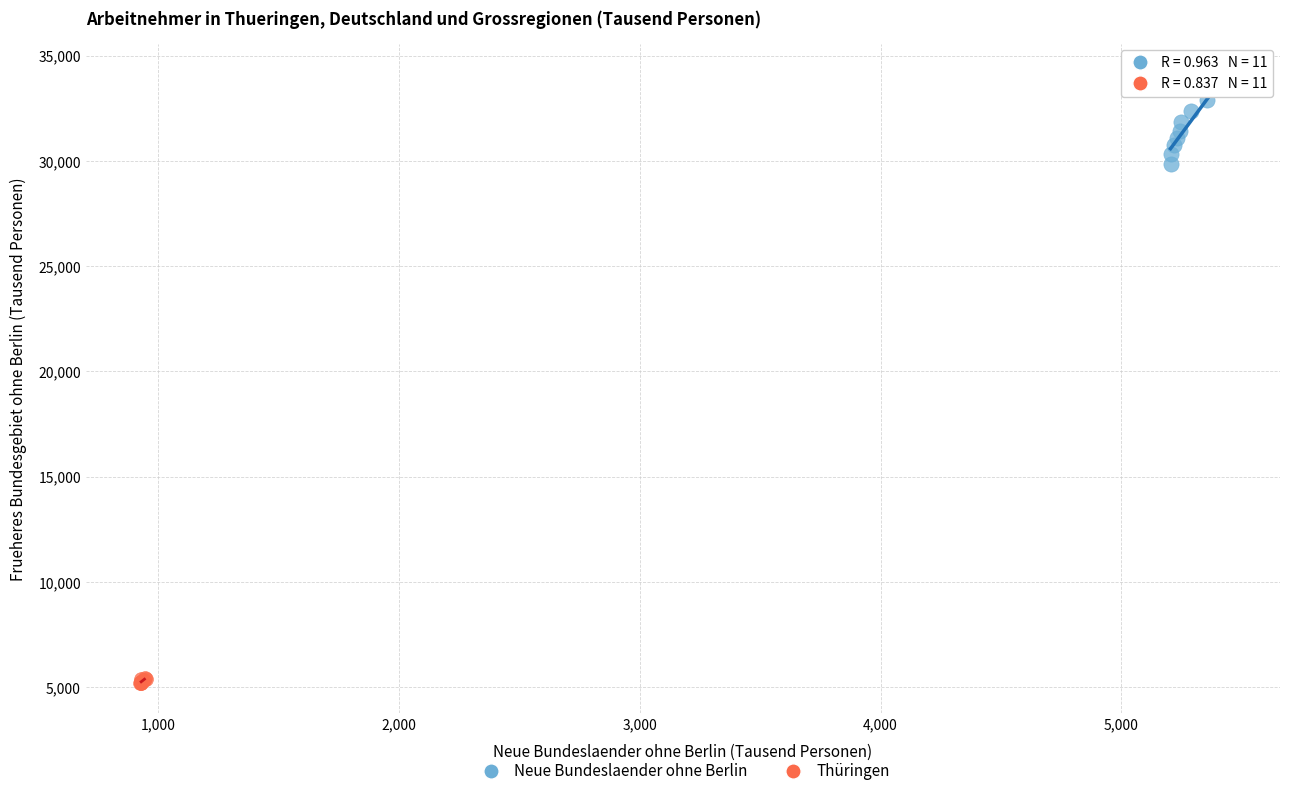

Which series has the widest spread of Y values?

Neue Bundeslaender ohne Berlin